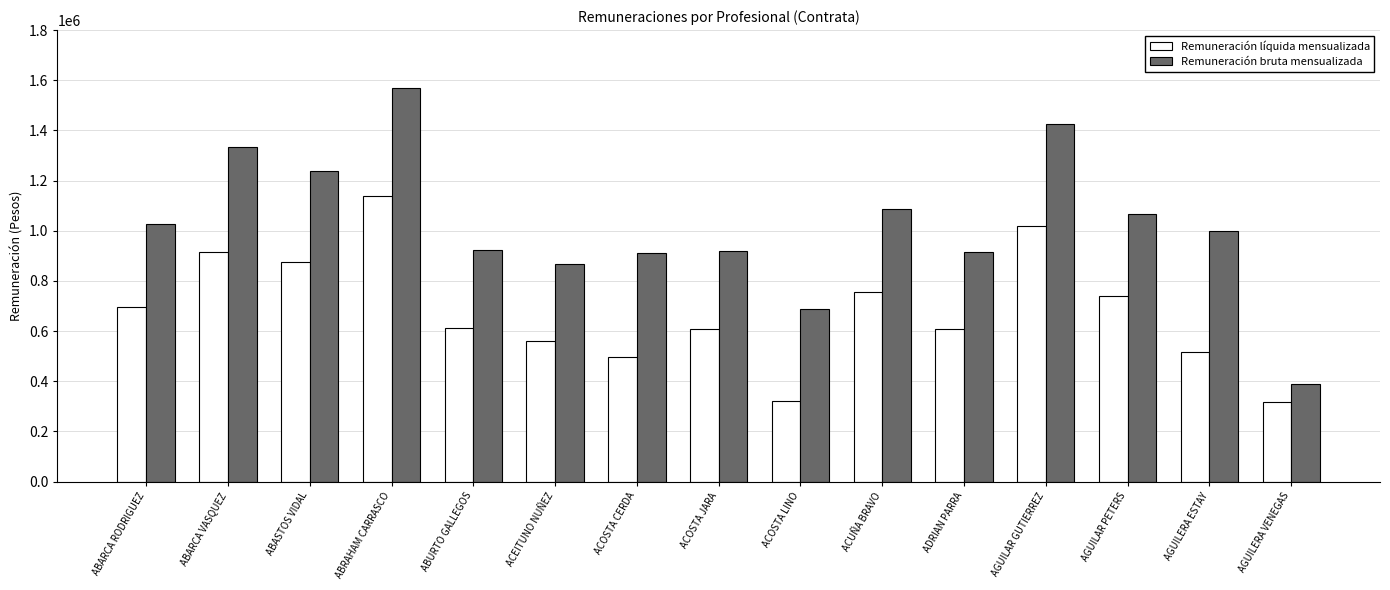

What is the value of the Remuneración bruta mensualizada bar at the 3rd from the left?

1237514